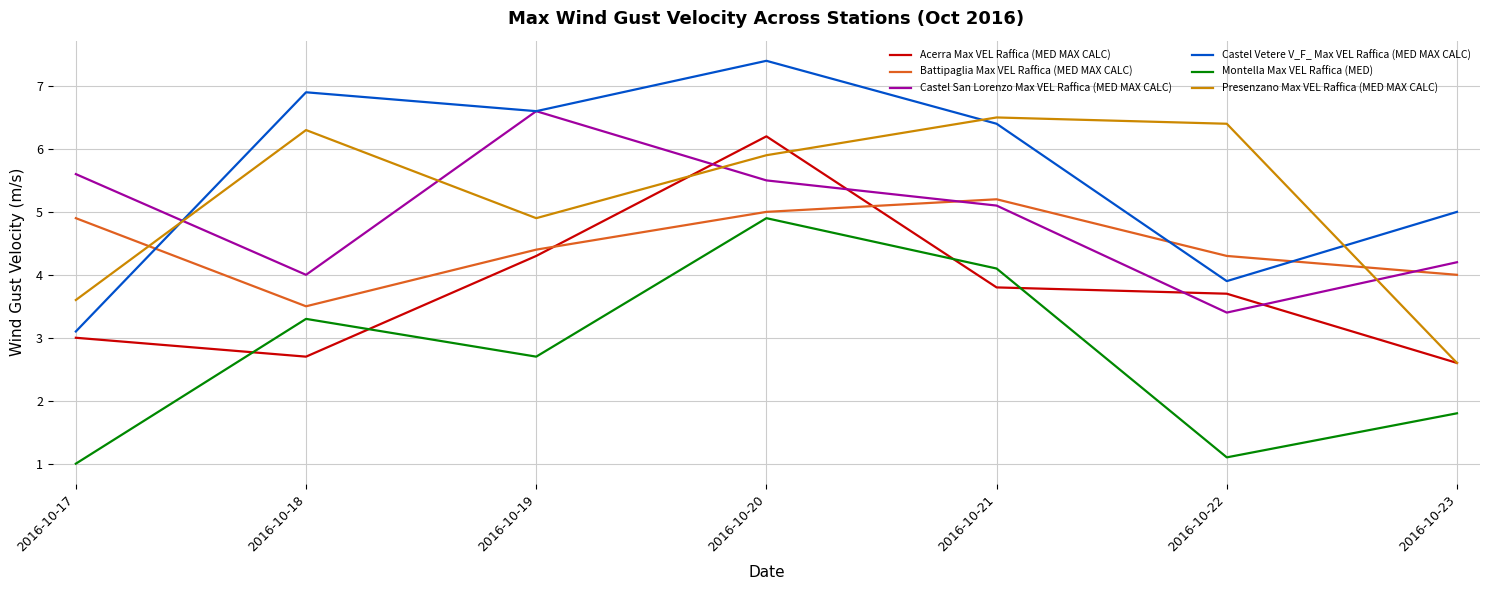

Reading right to left, what are all the values shown in this chart?

Acerra Max VEL Raffica (MED MAX CALC): 2.6	3.7	3.8	6.2	4.3	2.7	3.0
Battipaglia Max VEL Raffica (MED MAX CALC): 4.0	4.3	5.2	5.0	4.4	3.5	4.9
Castel San Lorenzo Max VEL Raffica (MED MAX CALC): 4.2	3.4	5.1	5.5	6.6	4.0	5.6
Castel Vetere V_F_ Max VEL Raffica (MED MAX CALC): 5.0	3.9	6.4	7.4	6.6	6.9	3.1
Montella Max VEL Raffica (MED): 1.8	1.1	4.1	4.9	2.7	3.3	1.0
Presenzano Max VEL Raffica (MED MAX CALC): 2.6	6.4	6.5	5.9	4.9	6.3	3.6